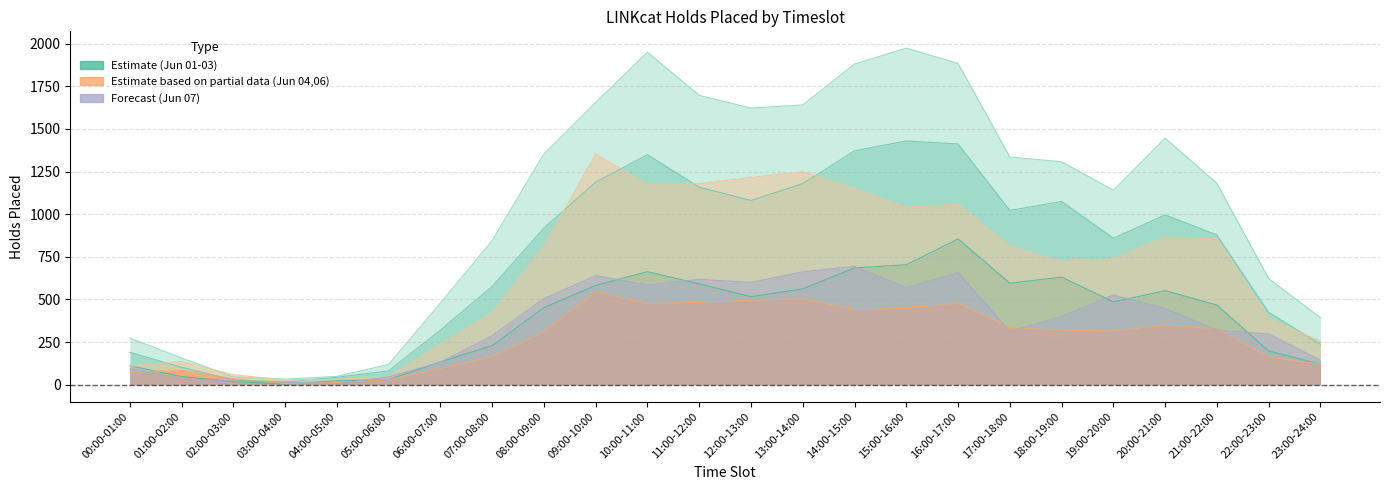

How many lines are shown in the chart?

5